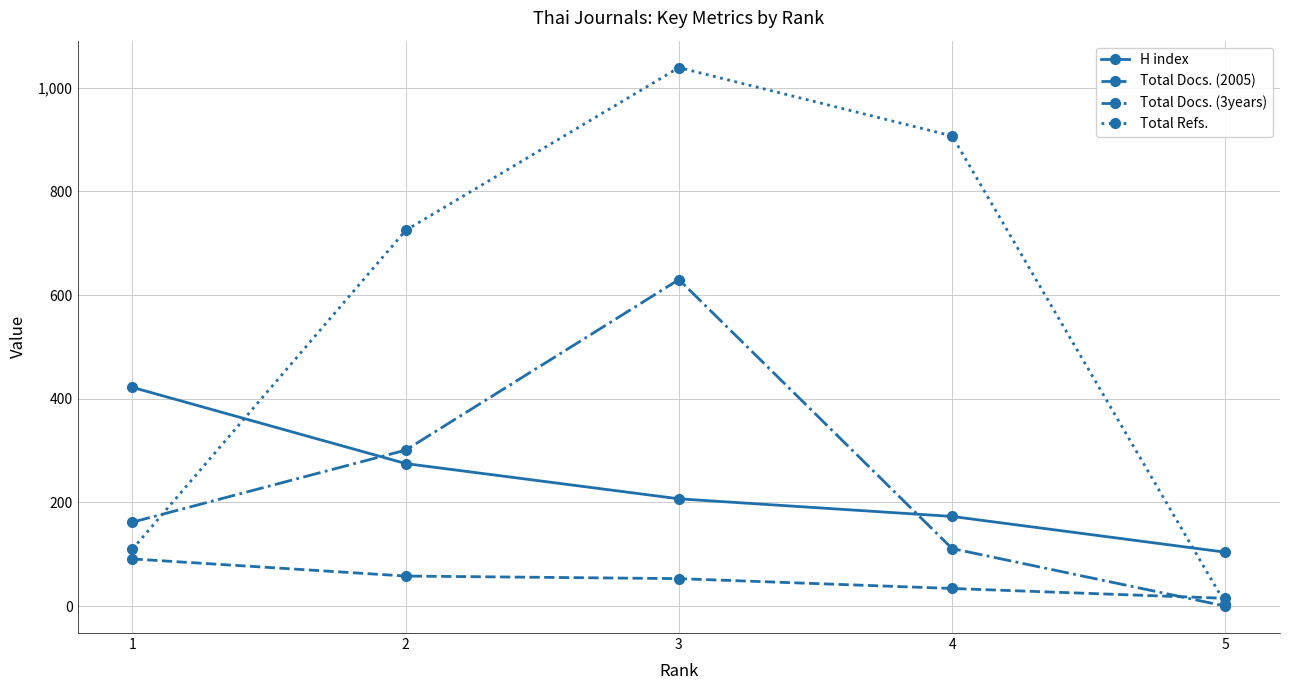

Which series has the widest spread of values?

Total Refs.